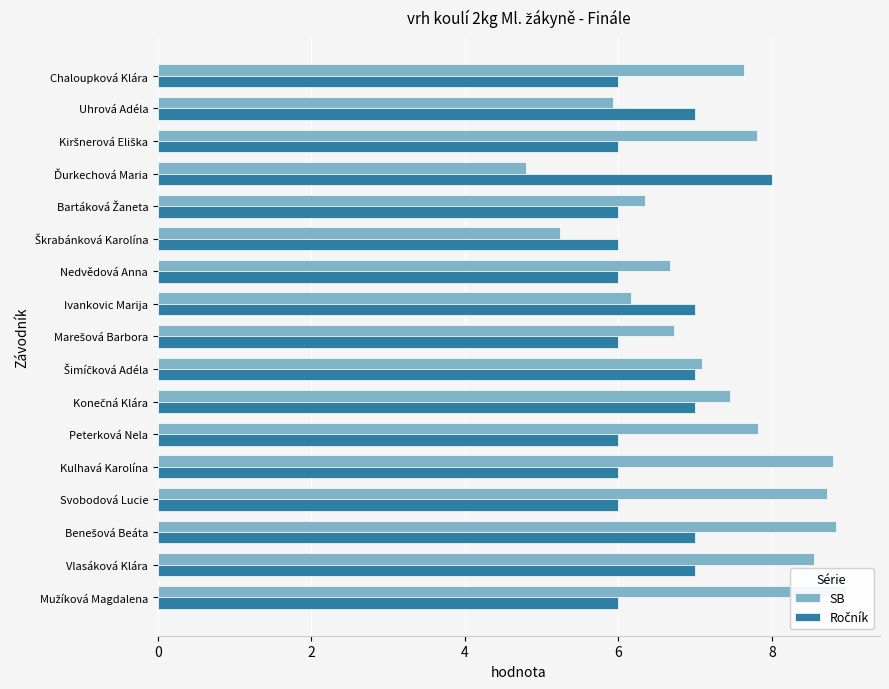

Are the bars horizontal?

Yes